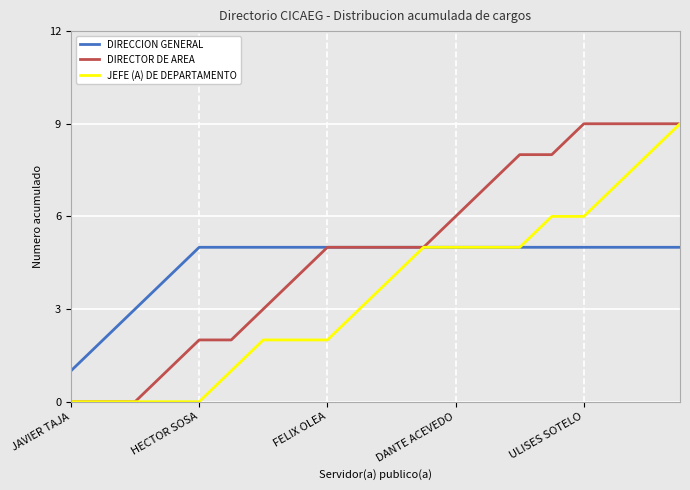

Rank the series by their average value, from highest to lowest.

DIRECTOR DE AREA, DIRECCION GENERAL, JEFE (A) DE DEPARTAMENTO